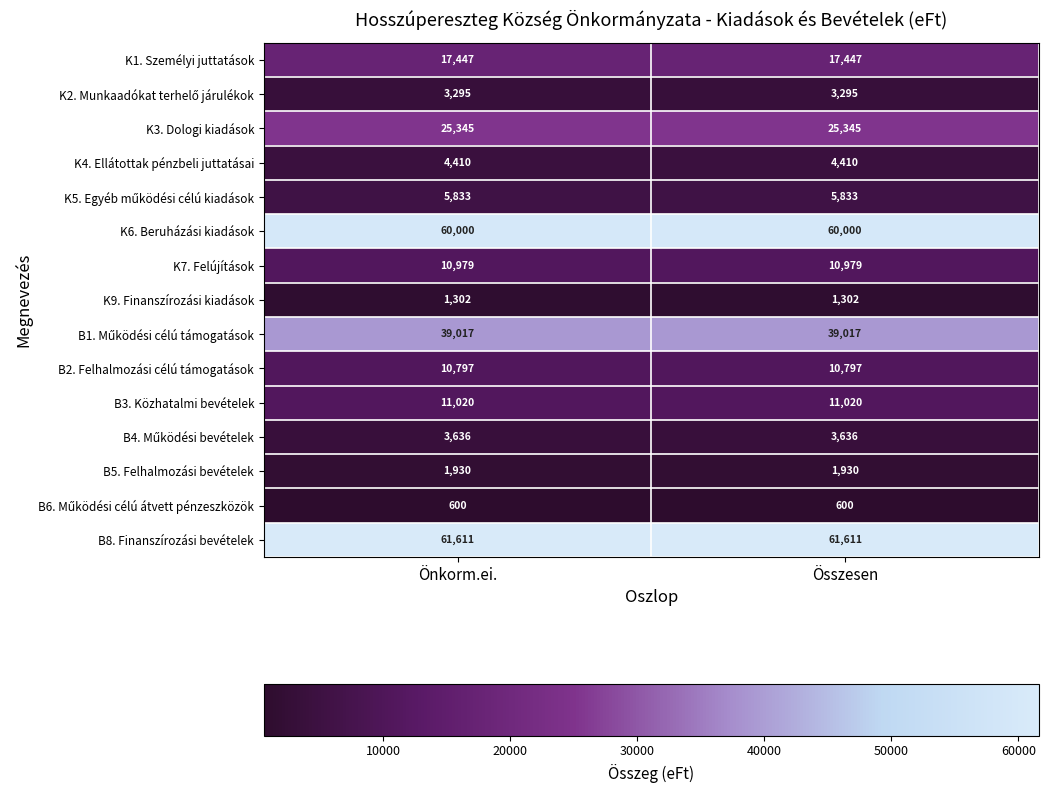

The value of K9. Finanszírozási kiadások at Önkorm.ei. is 2002. True or false?

False